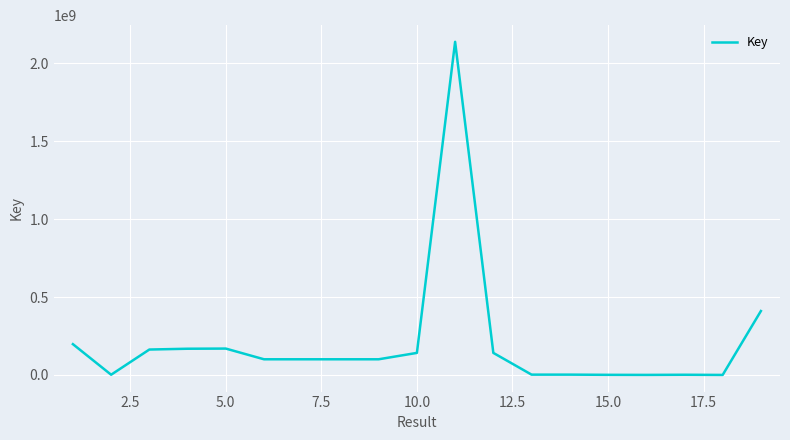

What is the greatest value displayed?

2137666564